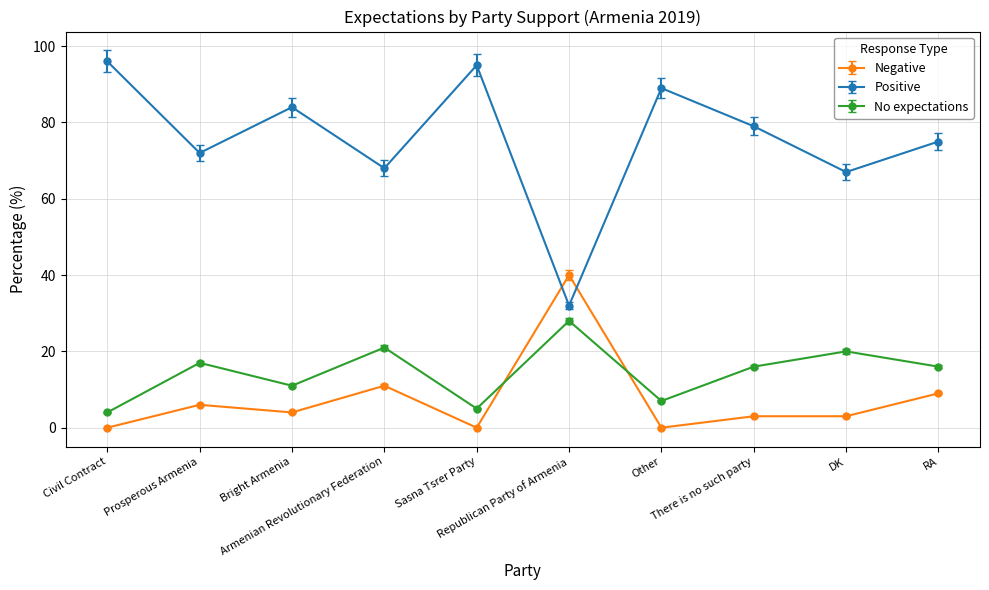

Which series has the largest total across all categories?

Positive